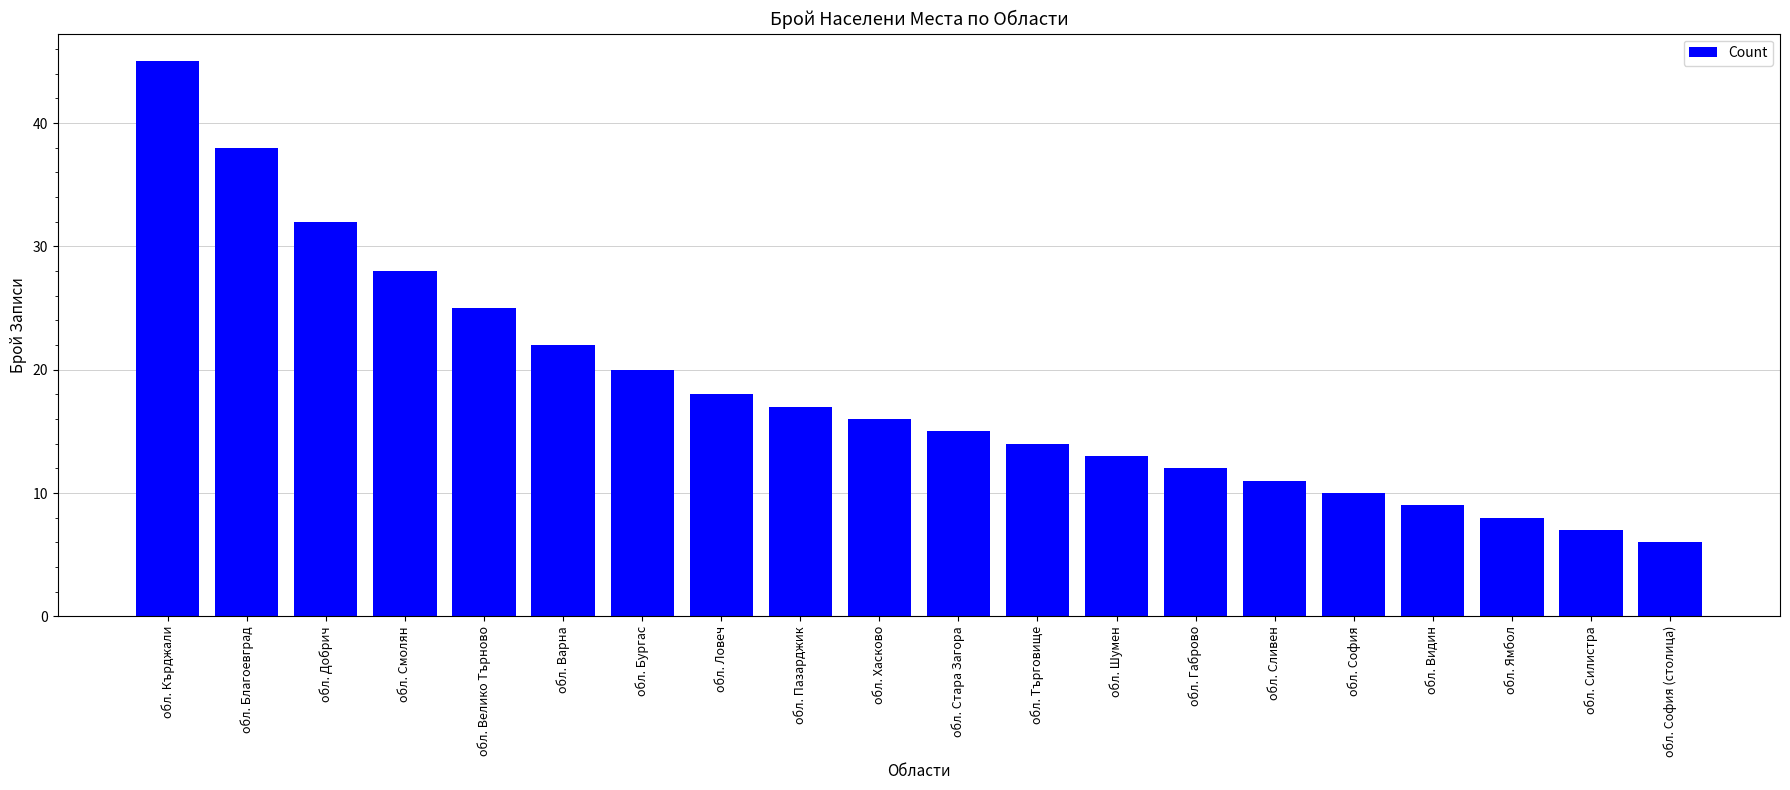

How many values are below 16?

10